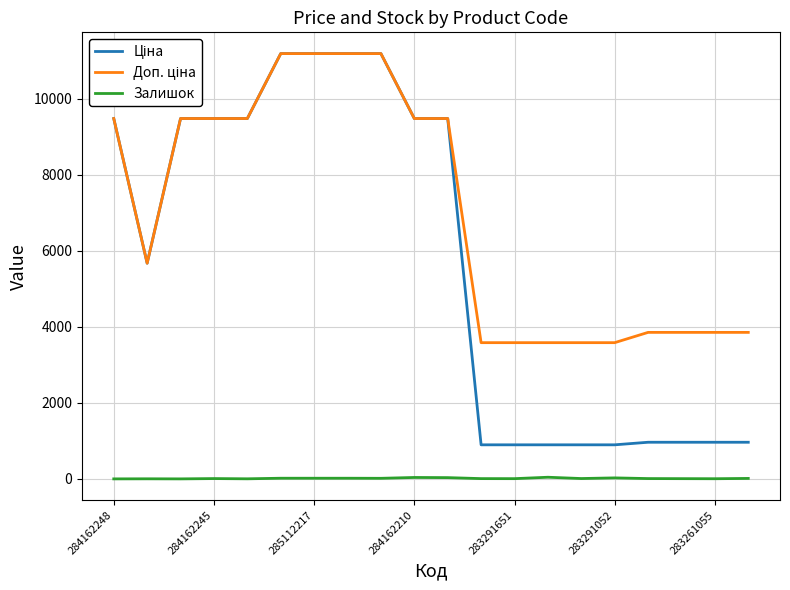

What is the greatest value displayed?

11188.2